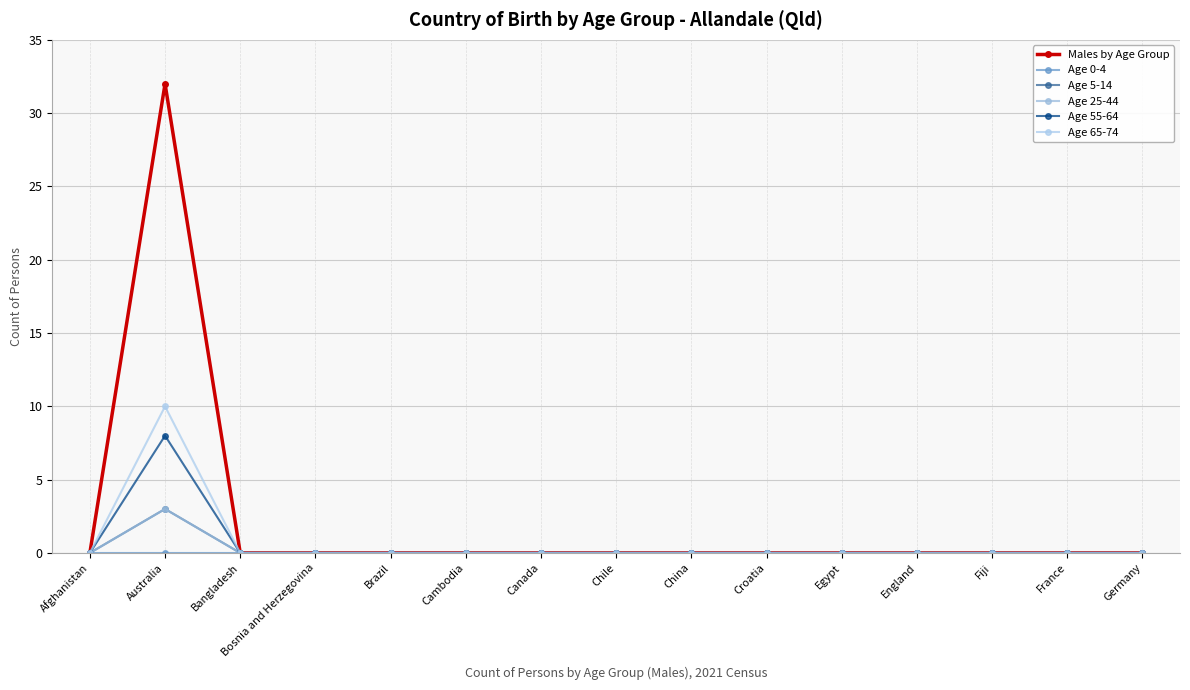

What is the label of the 3rd point from the right?

Fiji